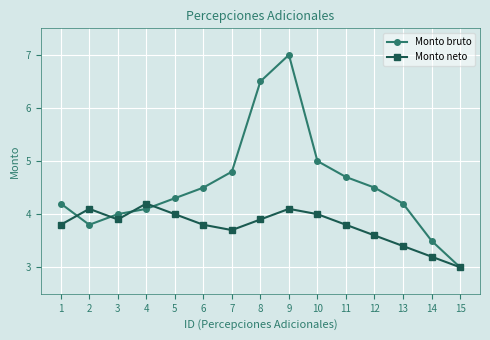

Which label corresponds to the largest value in the chart?

9